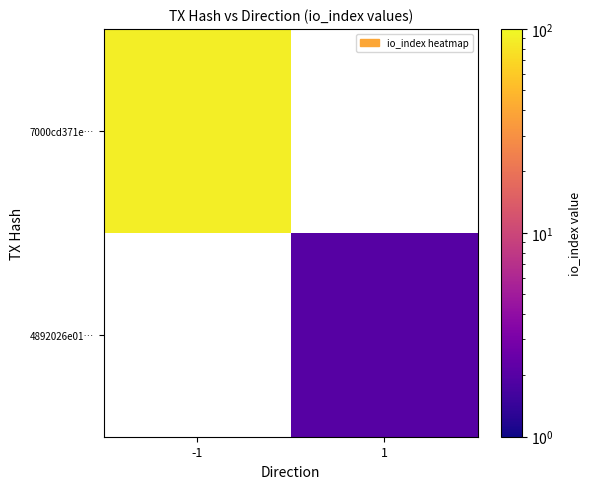

Which category has the lowest value across all series?

1